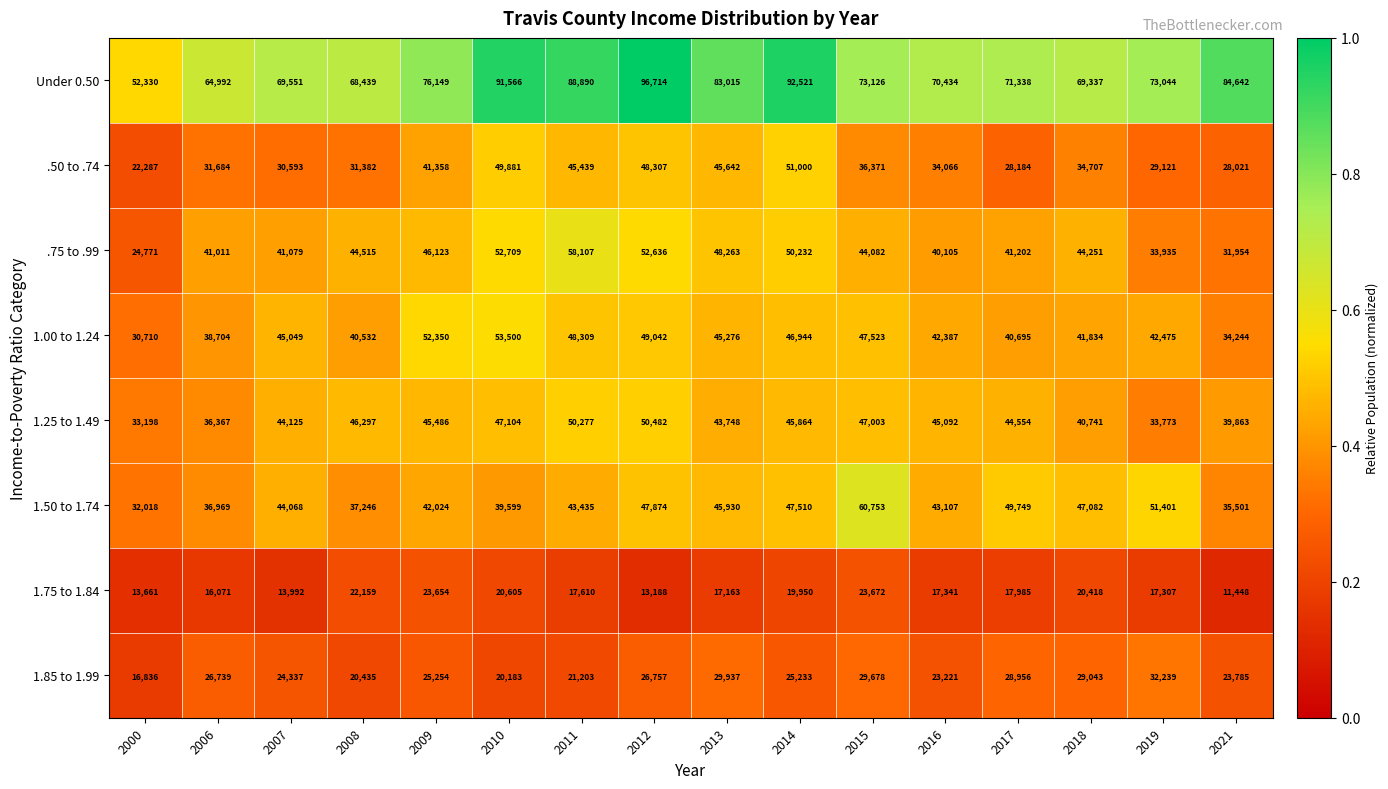

Is it true that .50 to .74 equals 17599 at 2007?

False